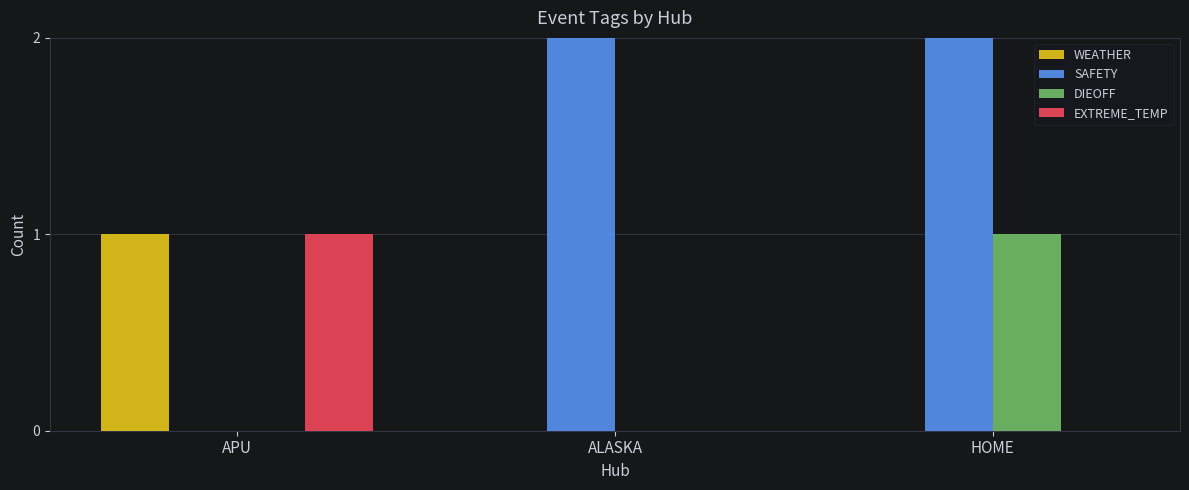

What is the difference between the DIEOFF values at ALASKA and HOME?

1